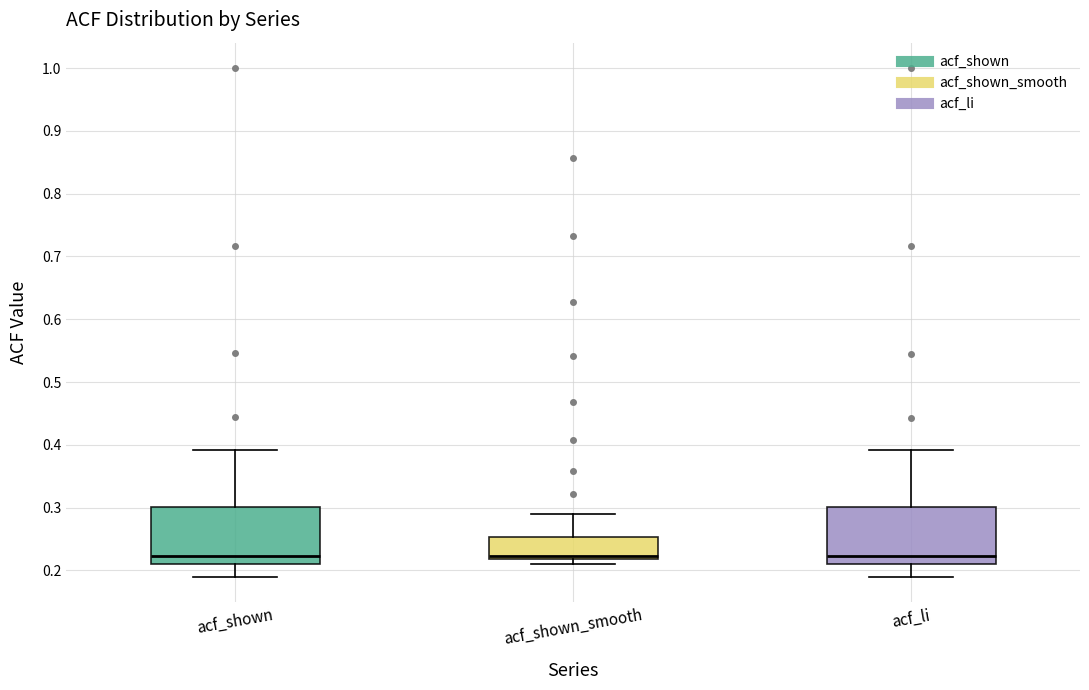

Reading left to right, read every box against the y-axis: the position of its median line, the range the box covers, and the ends of its whiskers. The values are not printed on the chart, so give them approximately, as read against the axis.

acf_shown: median 0.22, box 0.21 to 0.30, whiskers 0.19 to 0.39
acf_shown_smooth: median 0.22 (just above the box's lower edge), box 0.22 to 0.25, whiskers 0.21 to 0.29
acf_li: median 0.22, box 0.21 to 0.30, whiskers 0.19 to 0.39